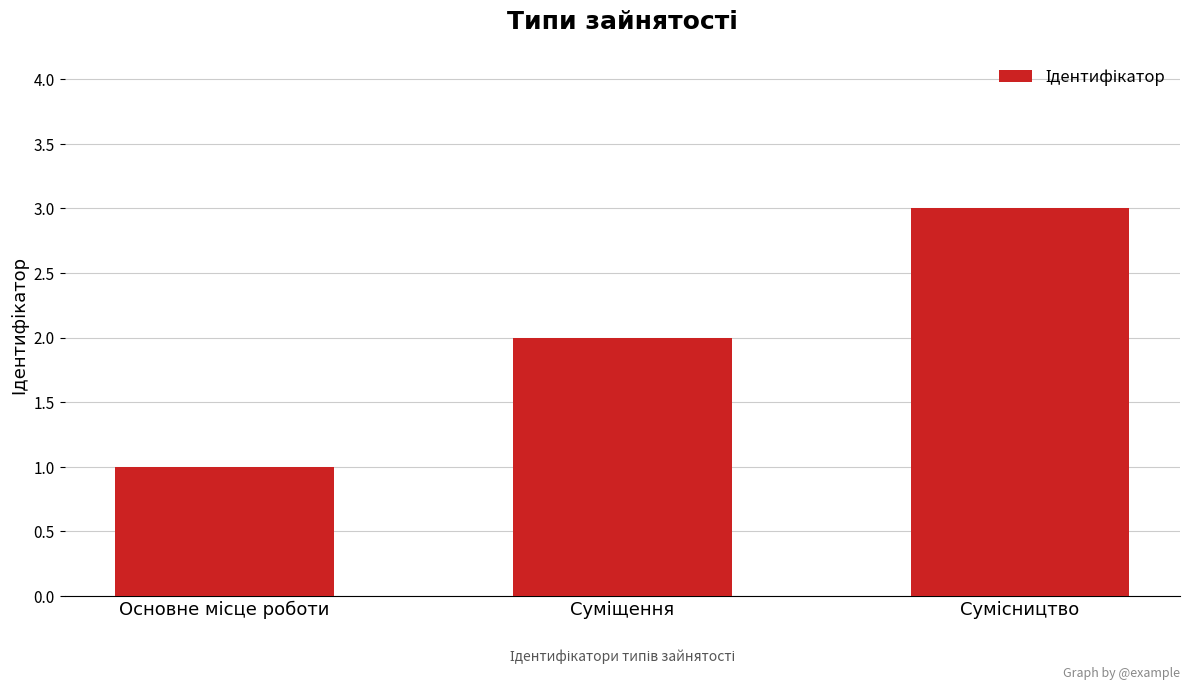

What is the maximum value shown in the chart?

3